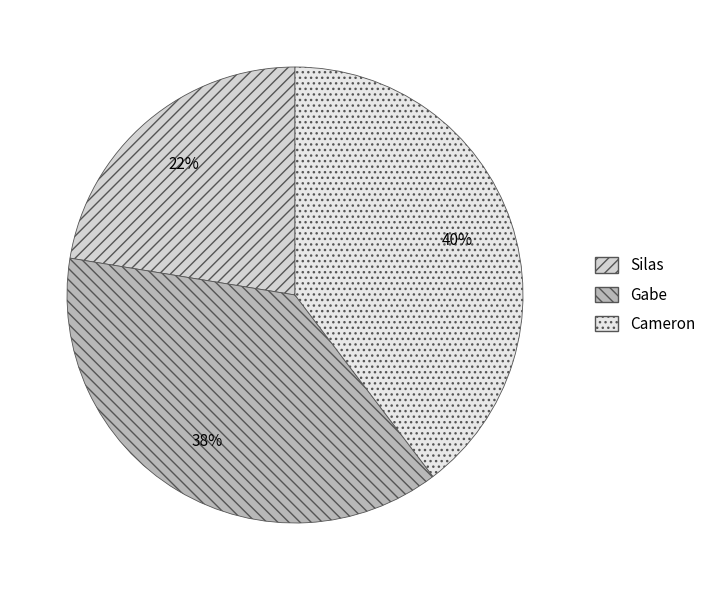

Count the number of slices in the pie.

3